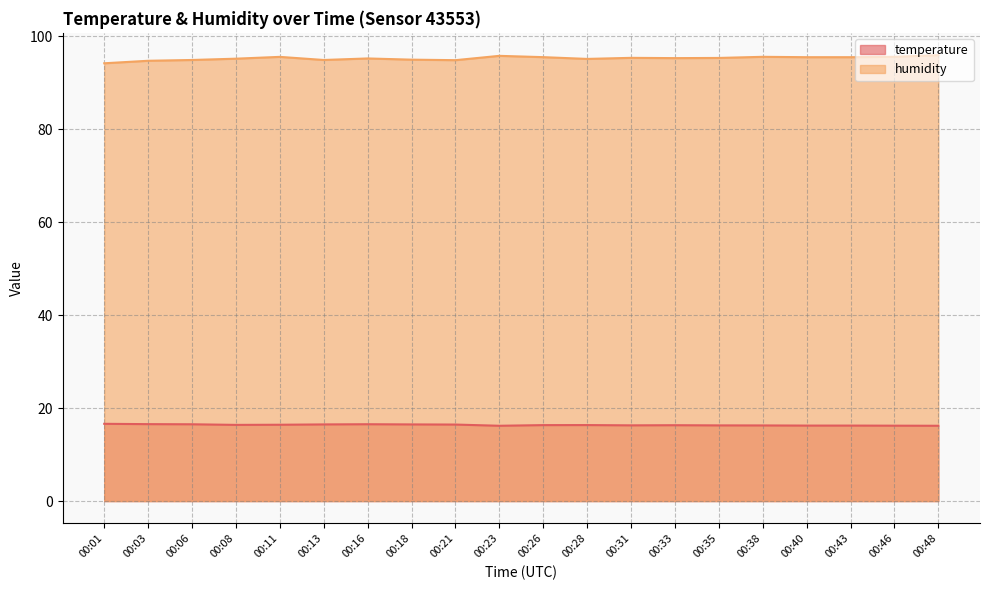

What is the difference between the second highest and minimum values in the temperature series?

0.4